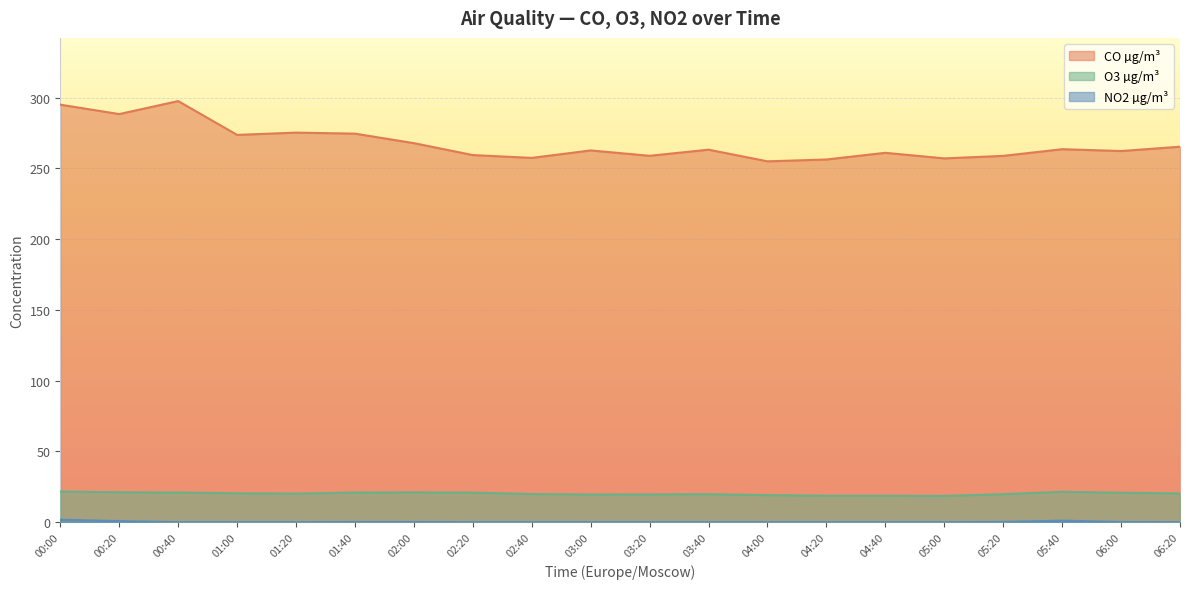

Rank the series at 00:40 from lowest to highest value.

NO2 µg/m³, O3 µg/m³, CO µg/m³